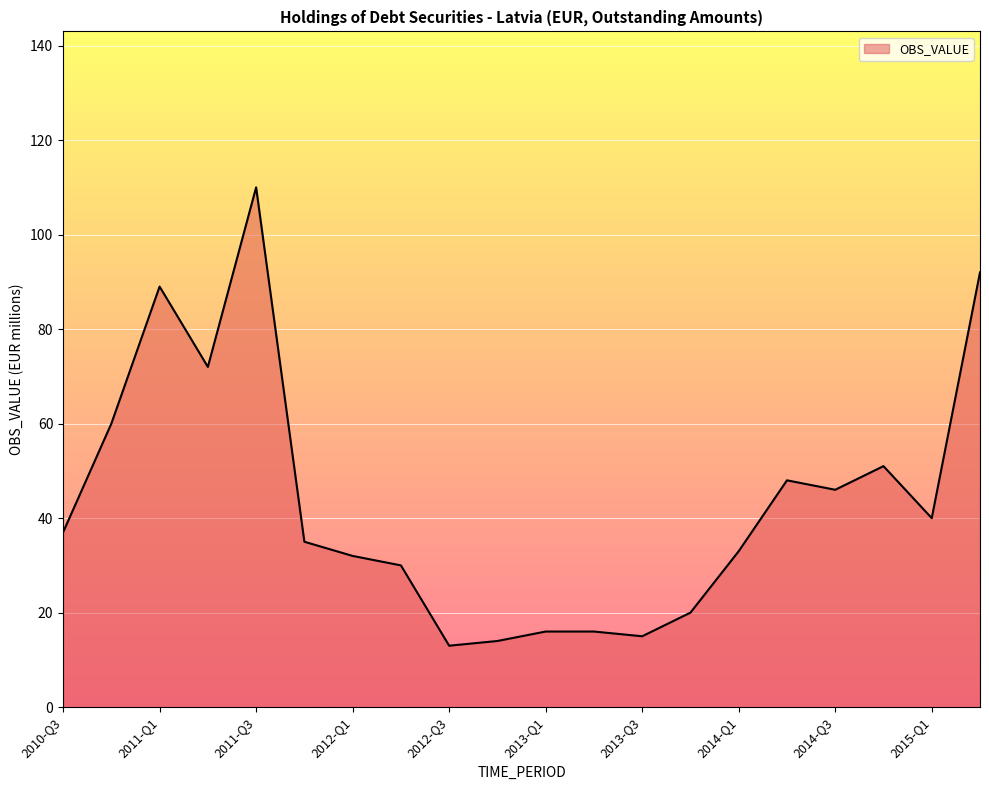

What is the difference between the maximum and minimum values?

97